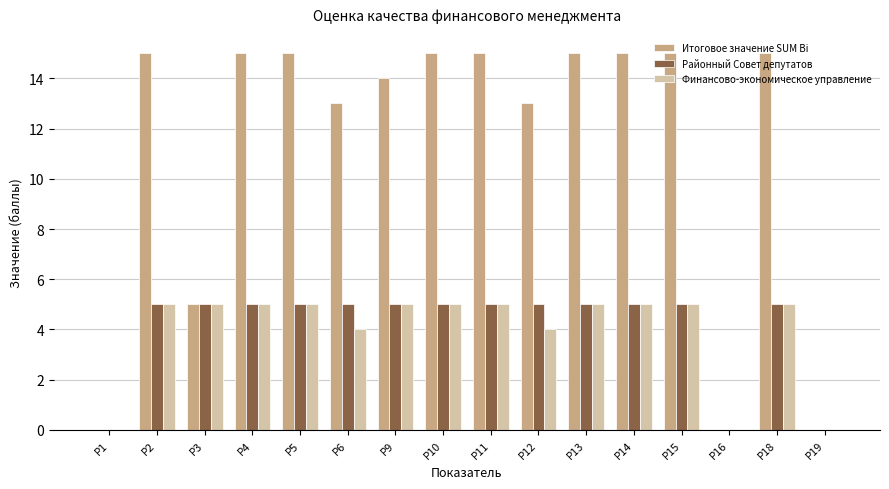

What is the sum of all Районный Совет депутатов values?

65